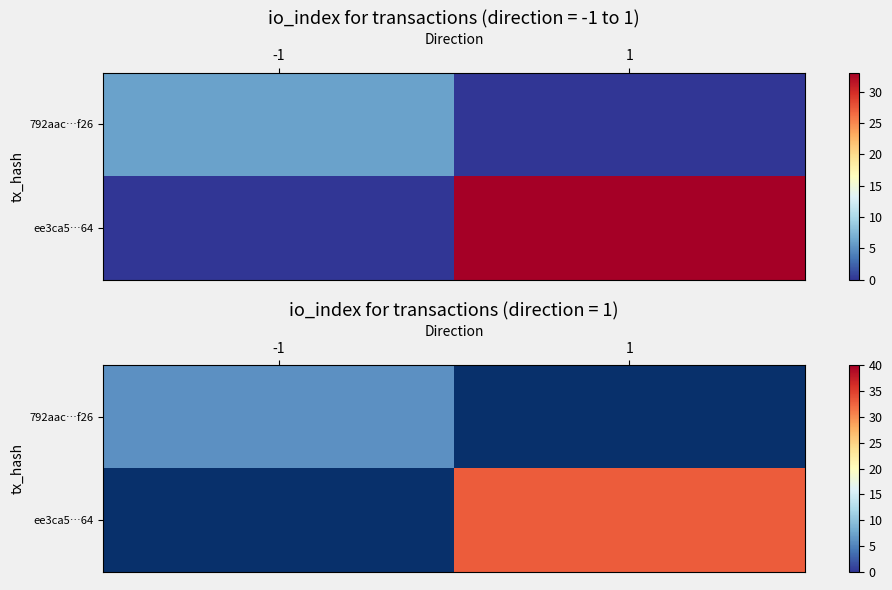

List the series in order of their overall mean, lowest first.

792aac…f26, ee3ca5…64